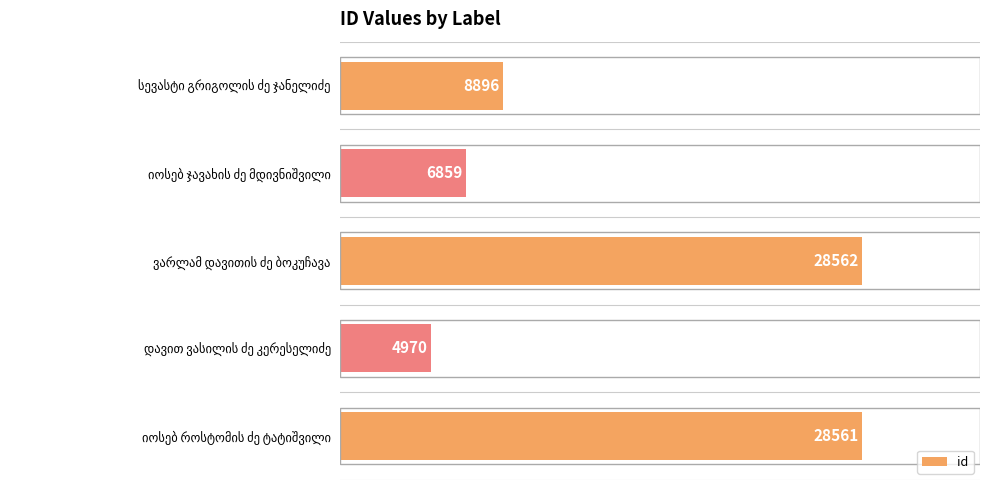

How many bars are there in total?

5